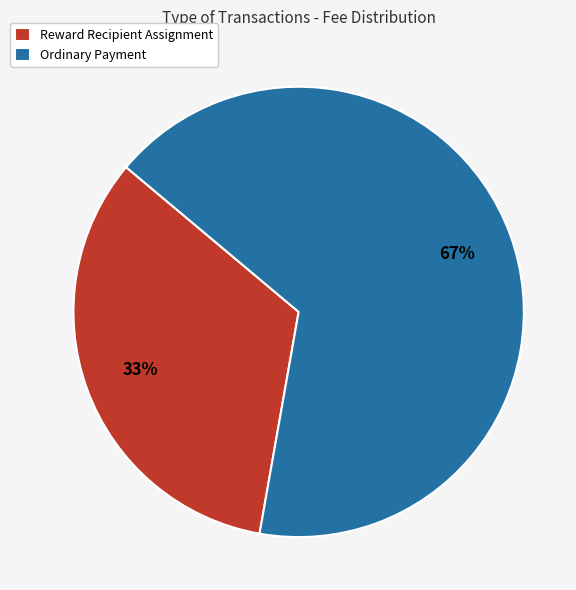

To the nearest percent, what portion does Reward Recipient Assignment represent?

33%